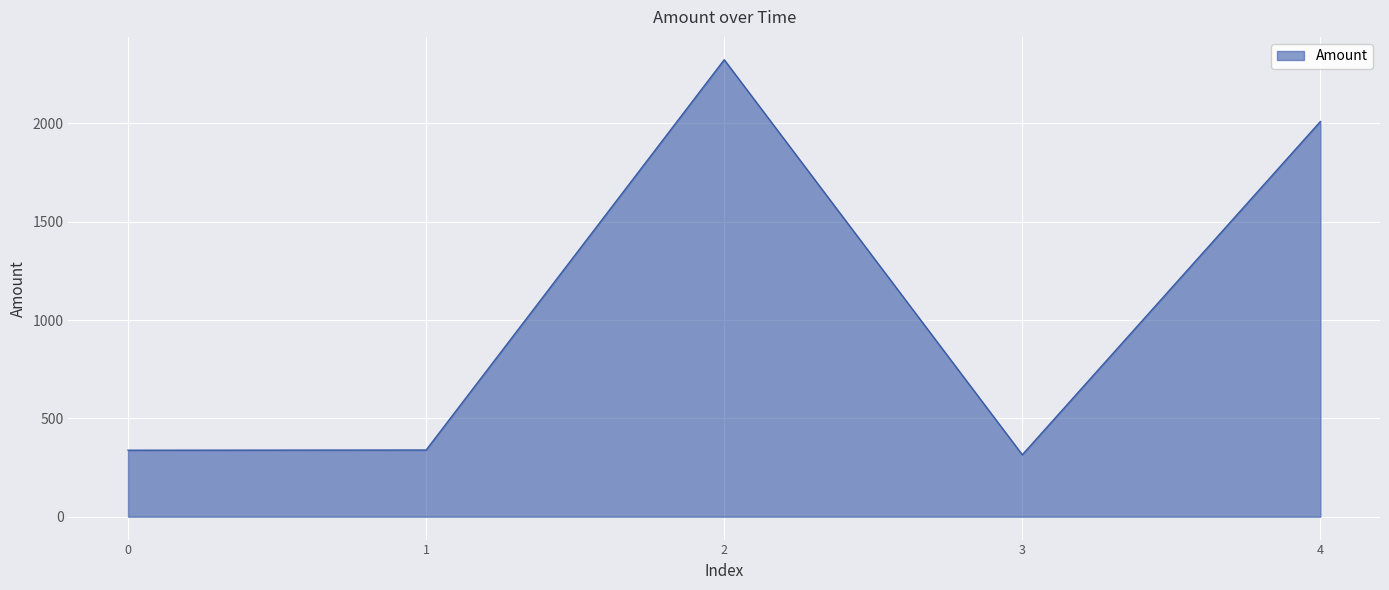

How many lines are shown in the chart?

1